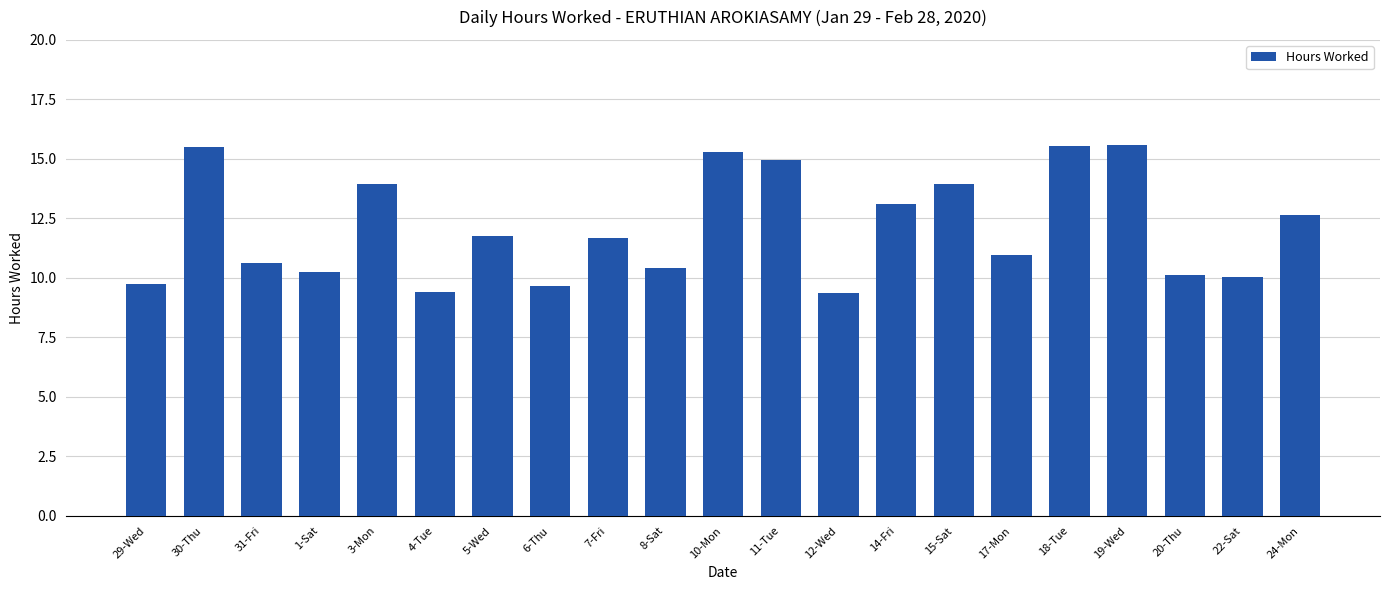

How many bars are there in total?

21